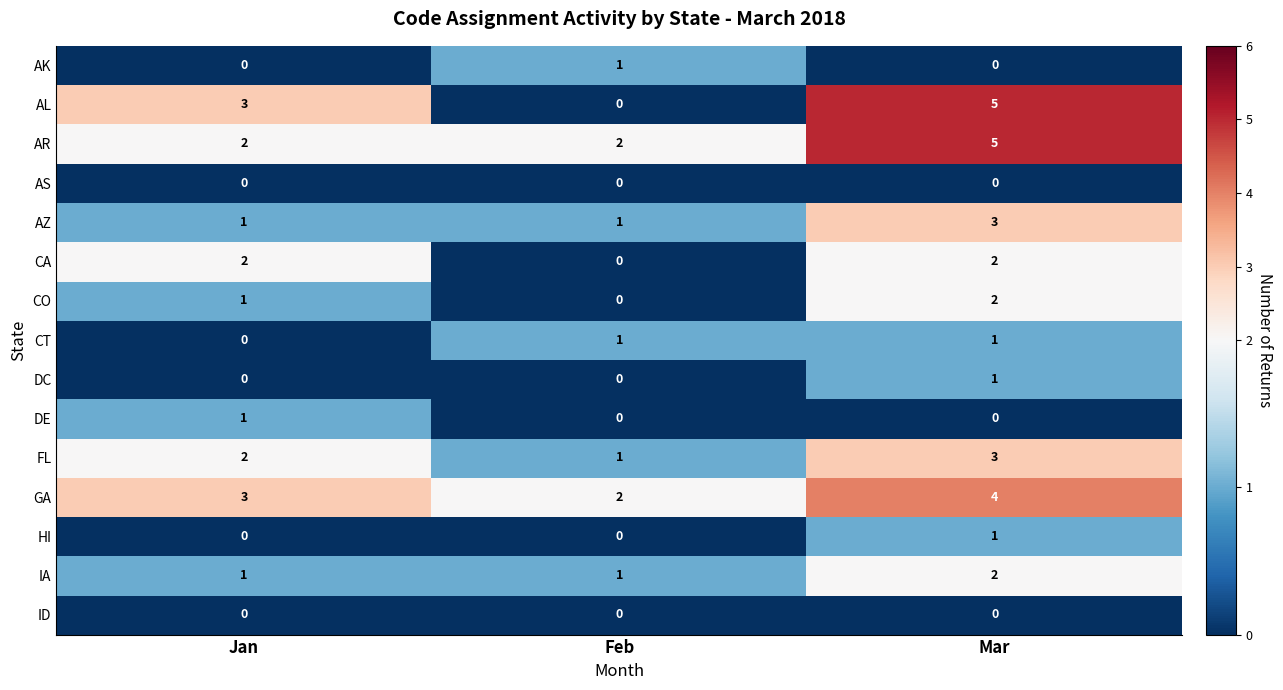

How many categories are shown in the chart?

3